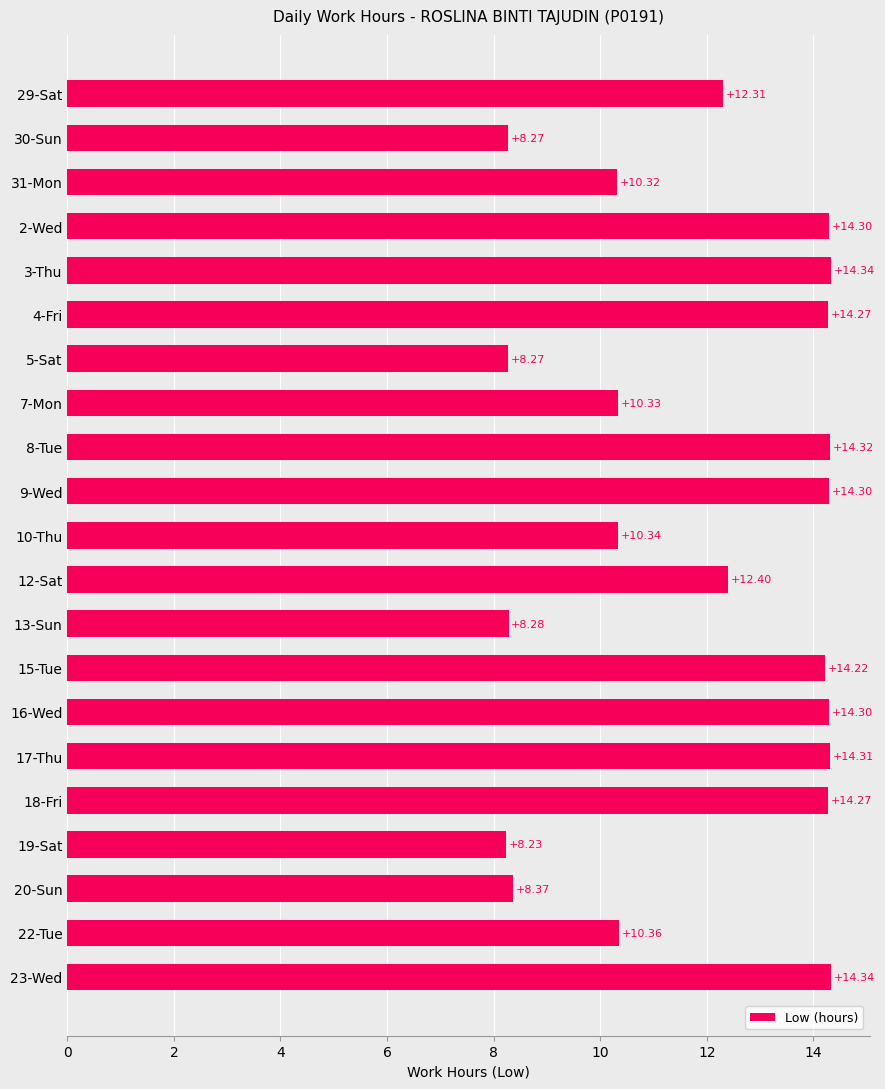

What is the average value?

11.9